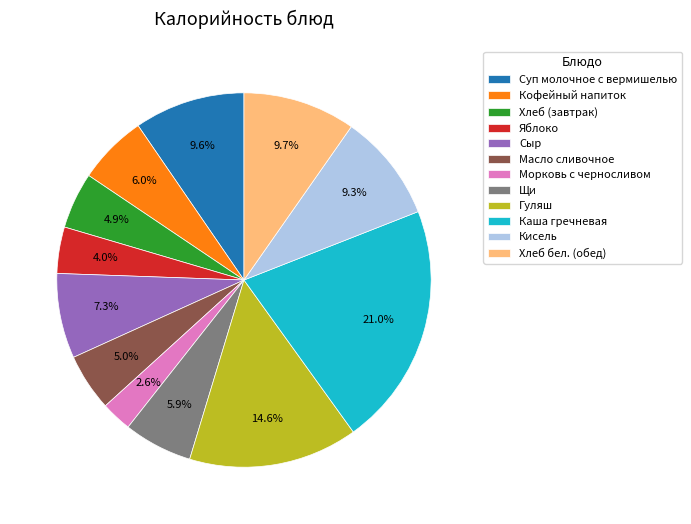

Between Яблоко and Щи, which is larger?

Щи